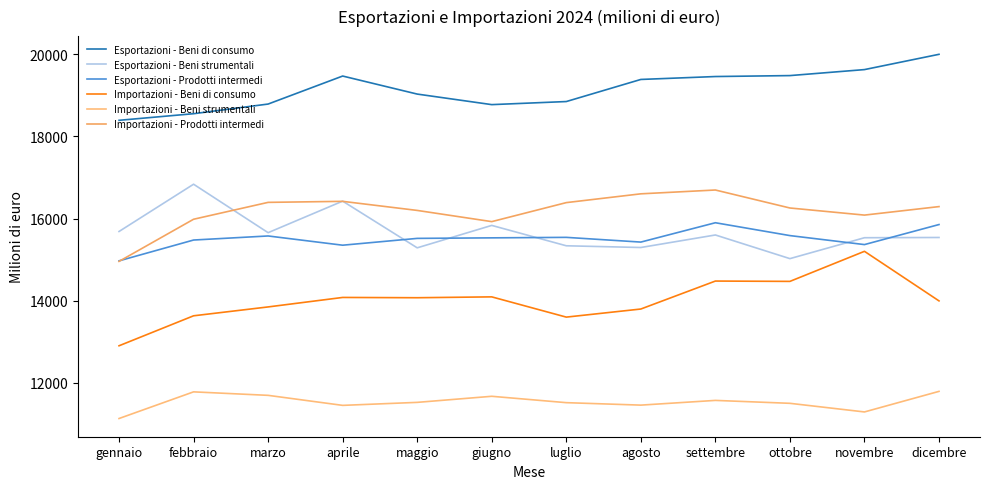

Read the Importazioni - Beni di consumo value at ottobre.

14470